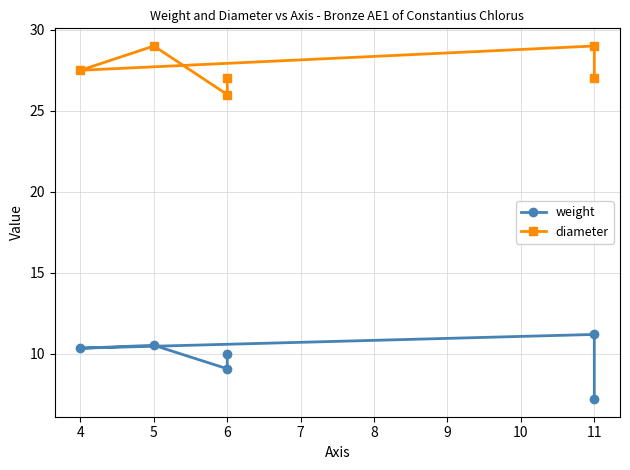

In diameter, how many points are lower than both neighbors (excluding endpoints)?

2